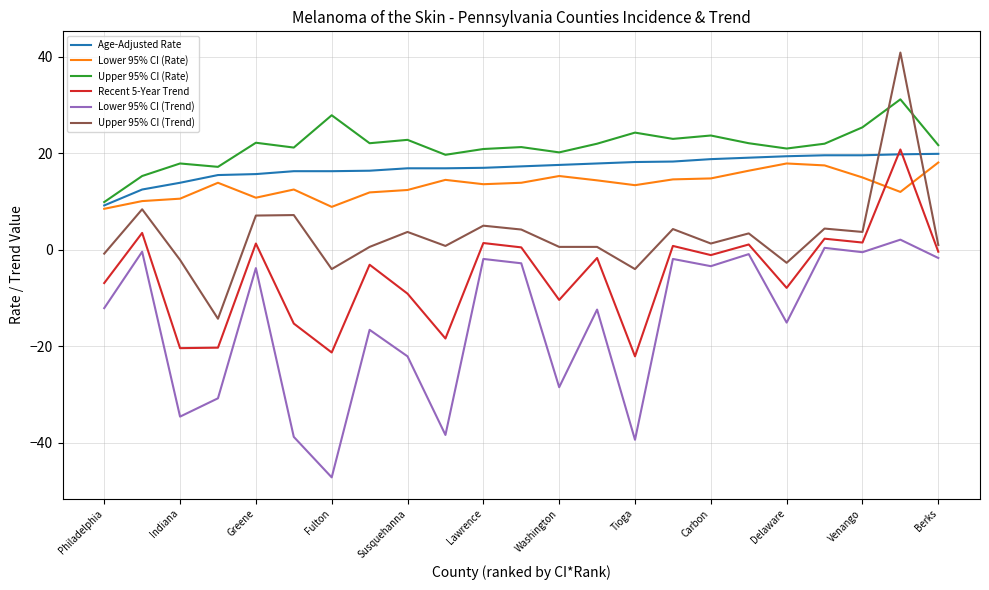

How many lines are shown in the chart?

6